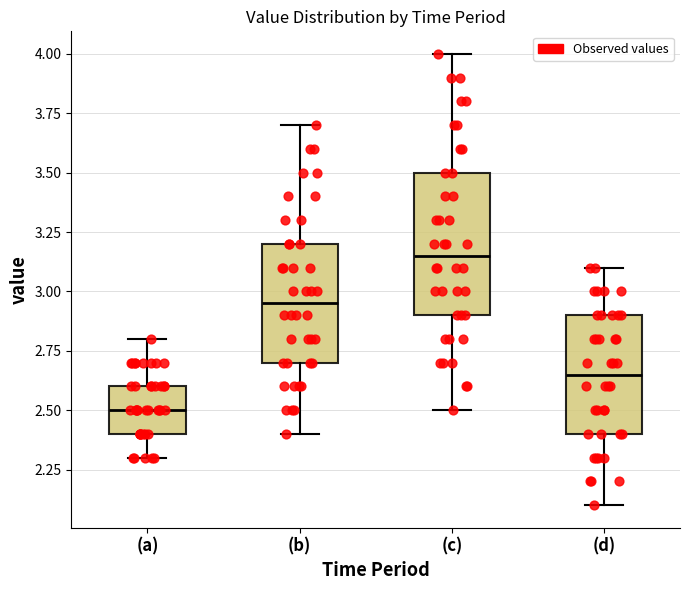

Comparing the boxes themselves (not the whiskers), which one is the tallest?

(c)